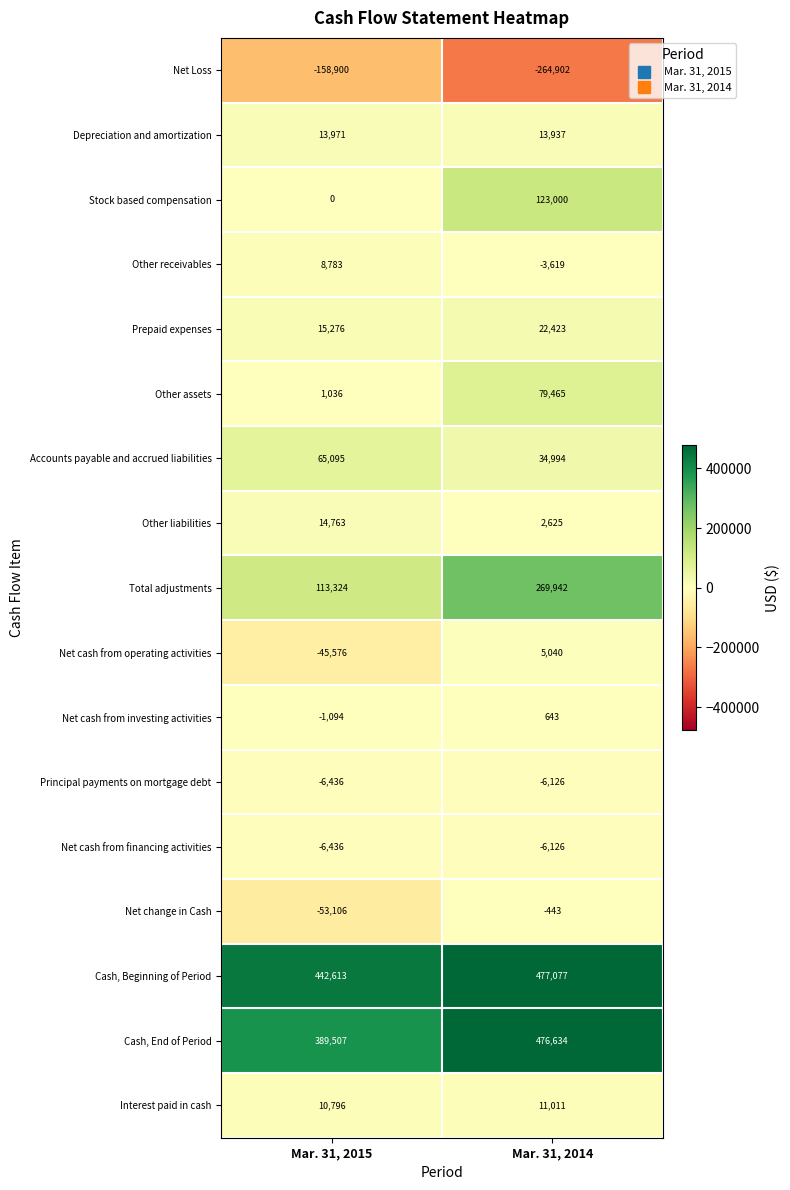

Is it true that Accounts payable and accrued liabilities equals 12689 at Mar. 31, 2014?

False